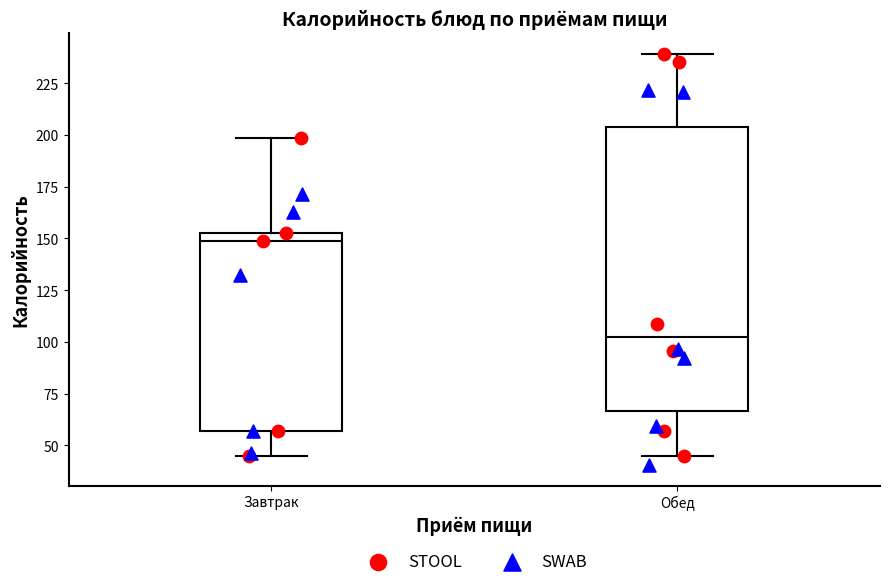

Where is the lower edge of the box for Завтрак on the y-axis? The values are not printed on the chart, so give them approximately, as read against the axis.

55